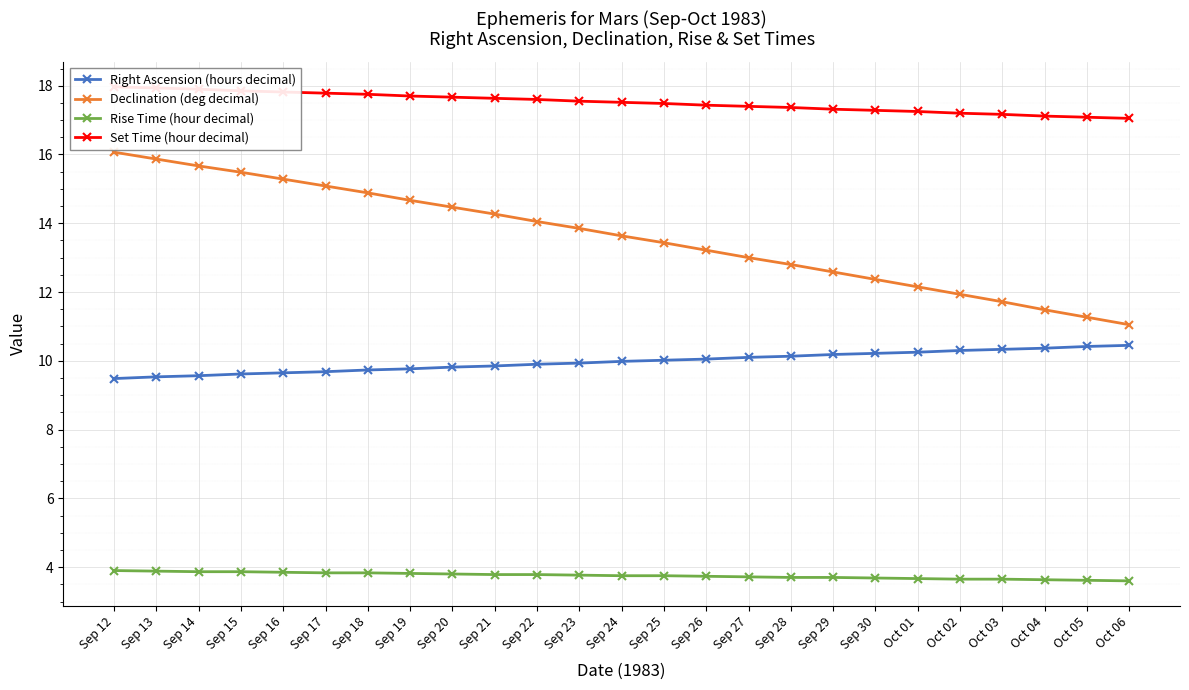

What is the difference between the Set Time (hour decimal) values at Oct 06 and Sep 12?

0.9